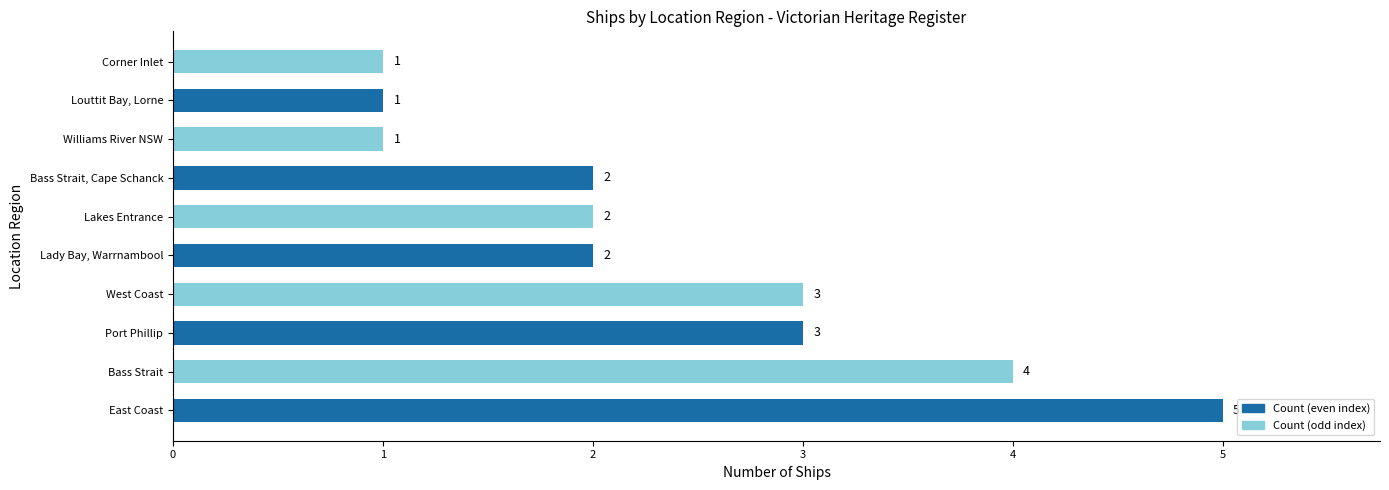

What is the greatest value displayed?

5